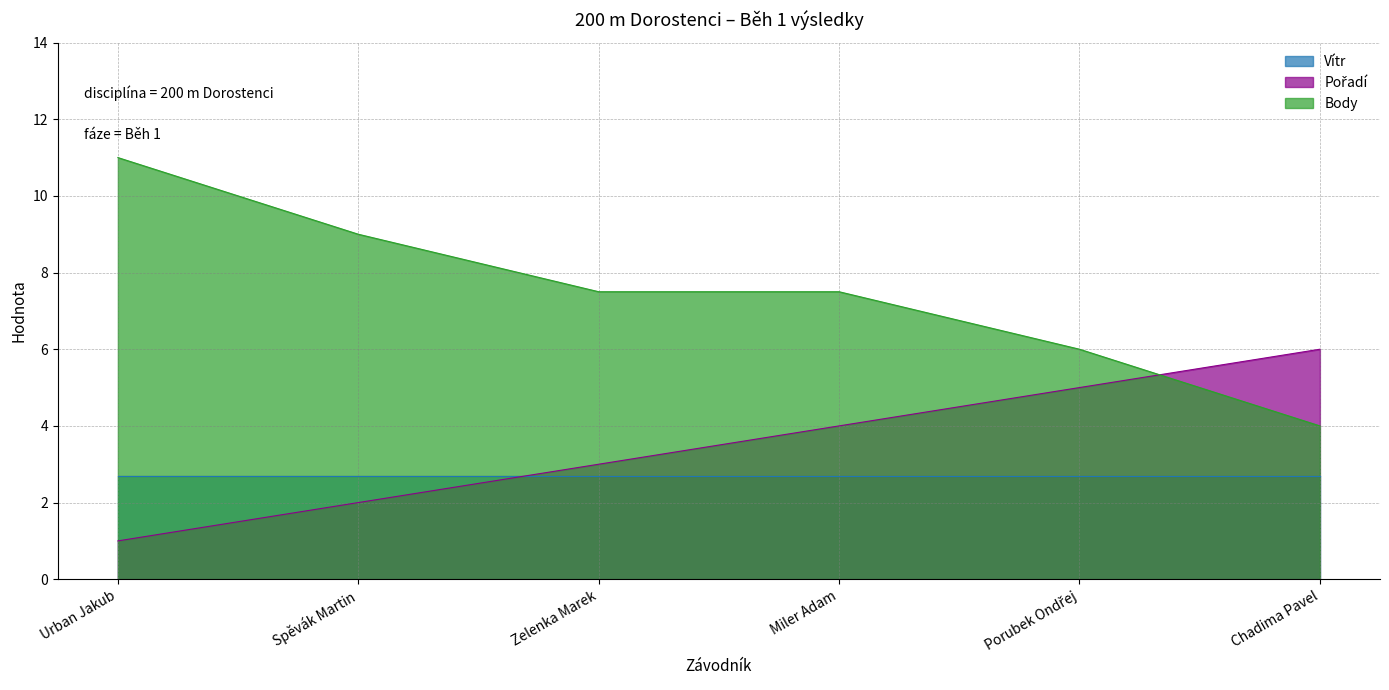

Which series ends up on top after the final intersection of Pořadí and Body?

Pořadí